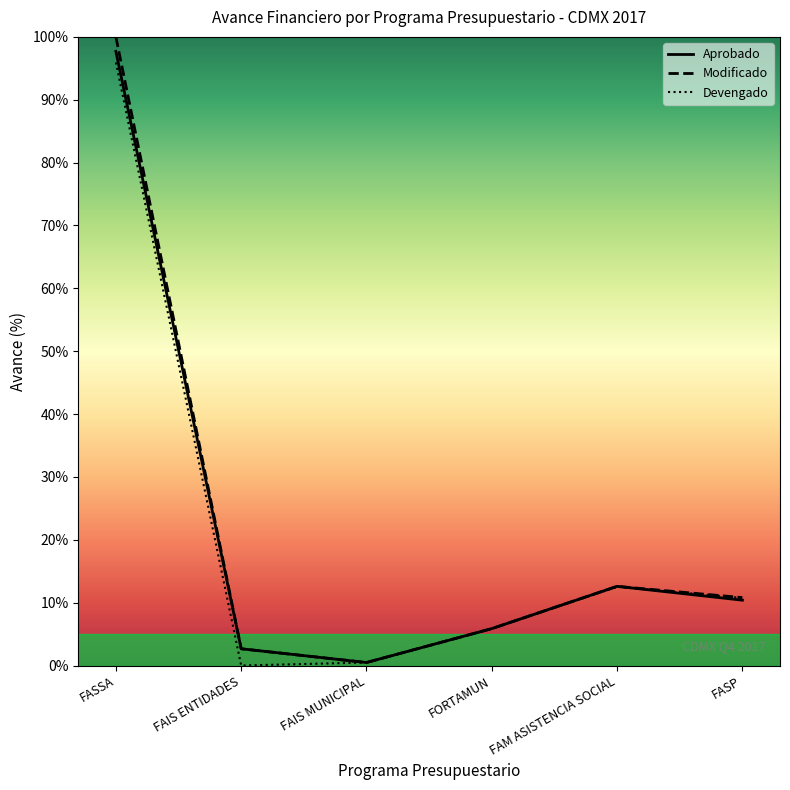

List the series in order of their overall mean, lowest first.

Devengado, Aprobado, Modificado